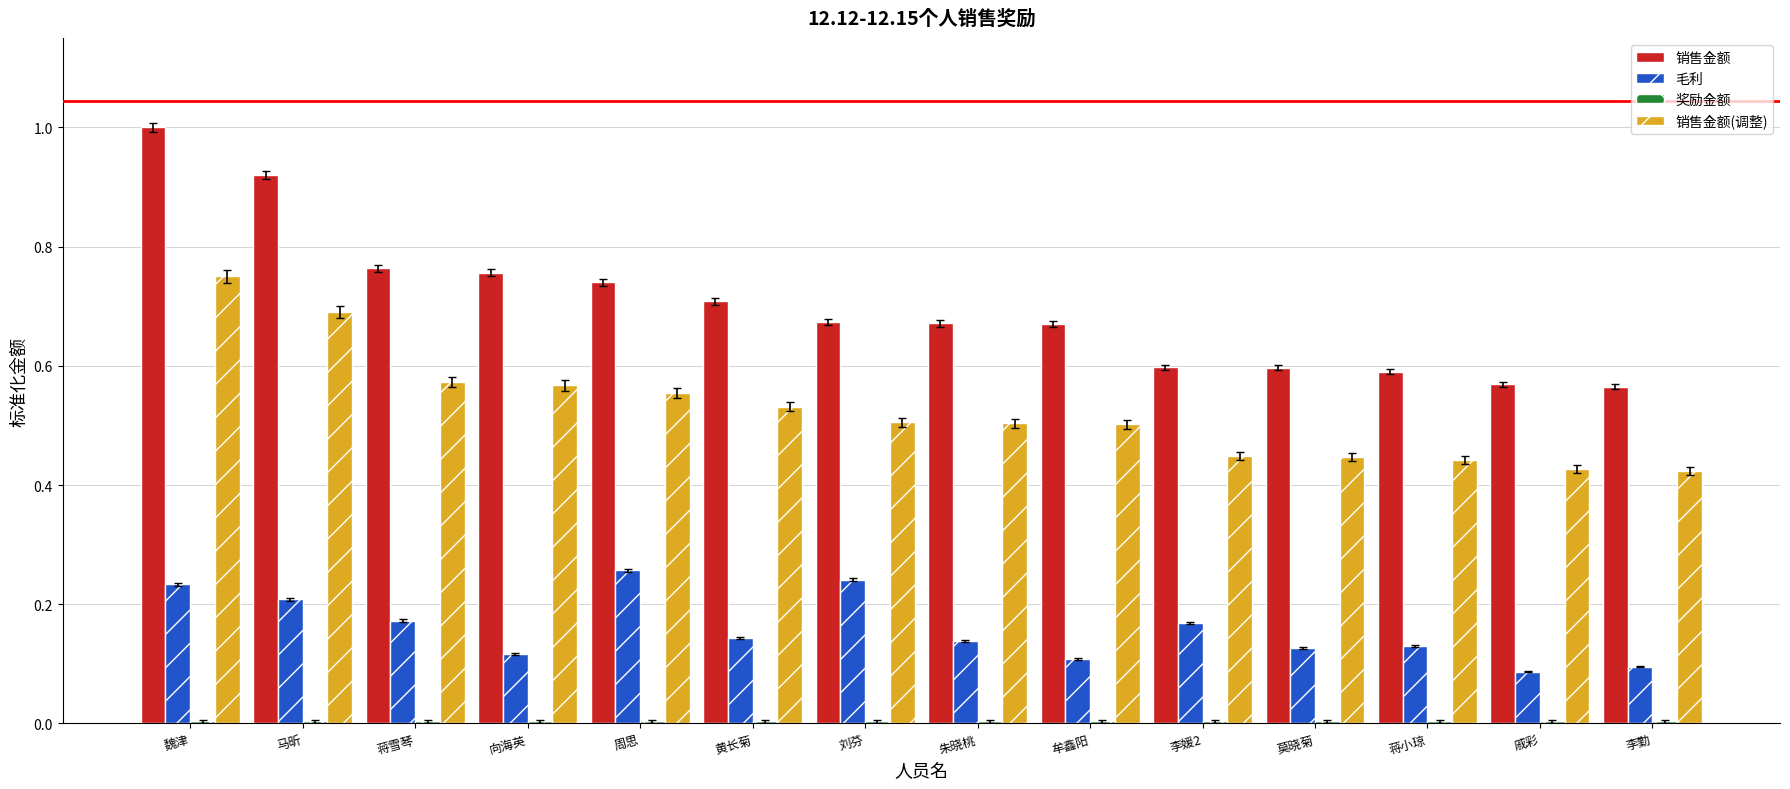

What is the sum of all 销售金额(调整) values?

7.4